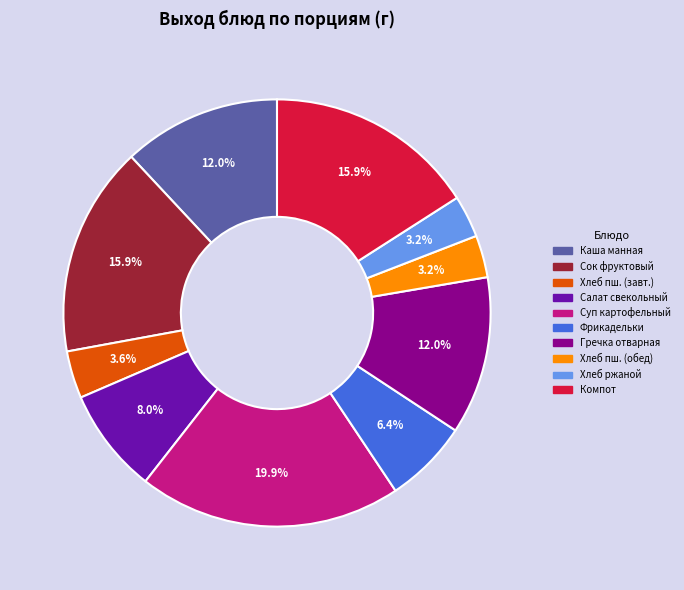

To the nearest percent, what is the difference between the largest and smallest slice percentages?

17%